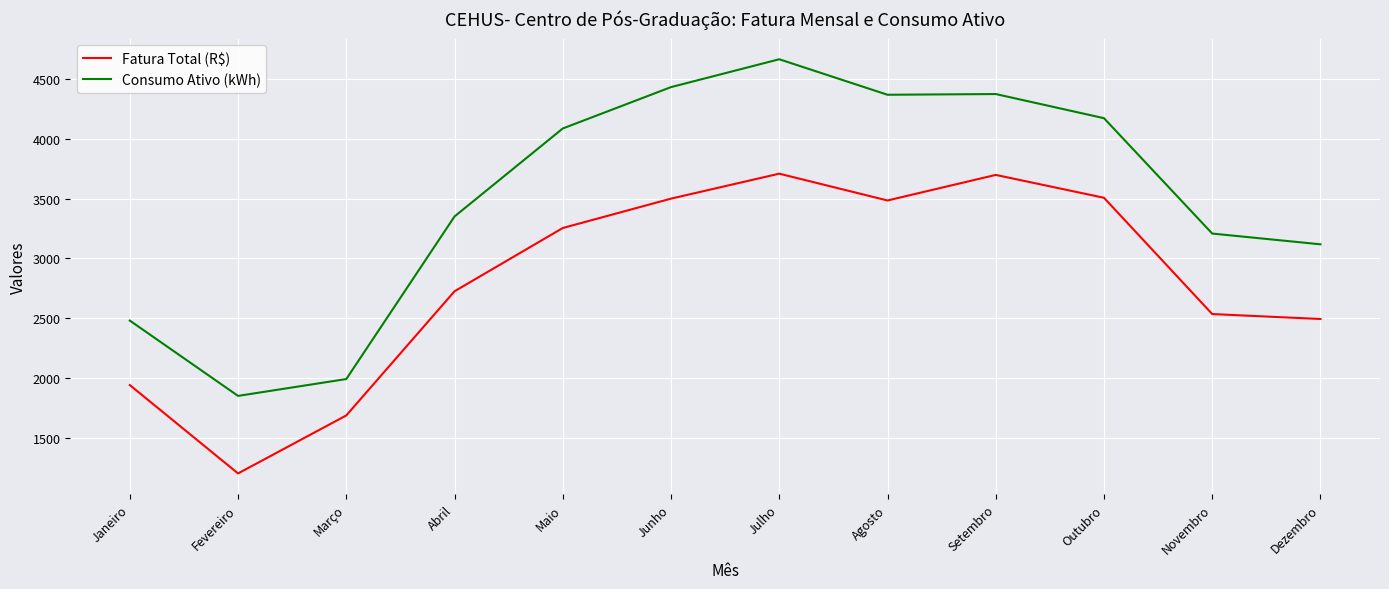

Rank the series by their average value, from lowest to highest.

Fatura Total (R$), Consumo Ativo (kWh)